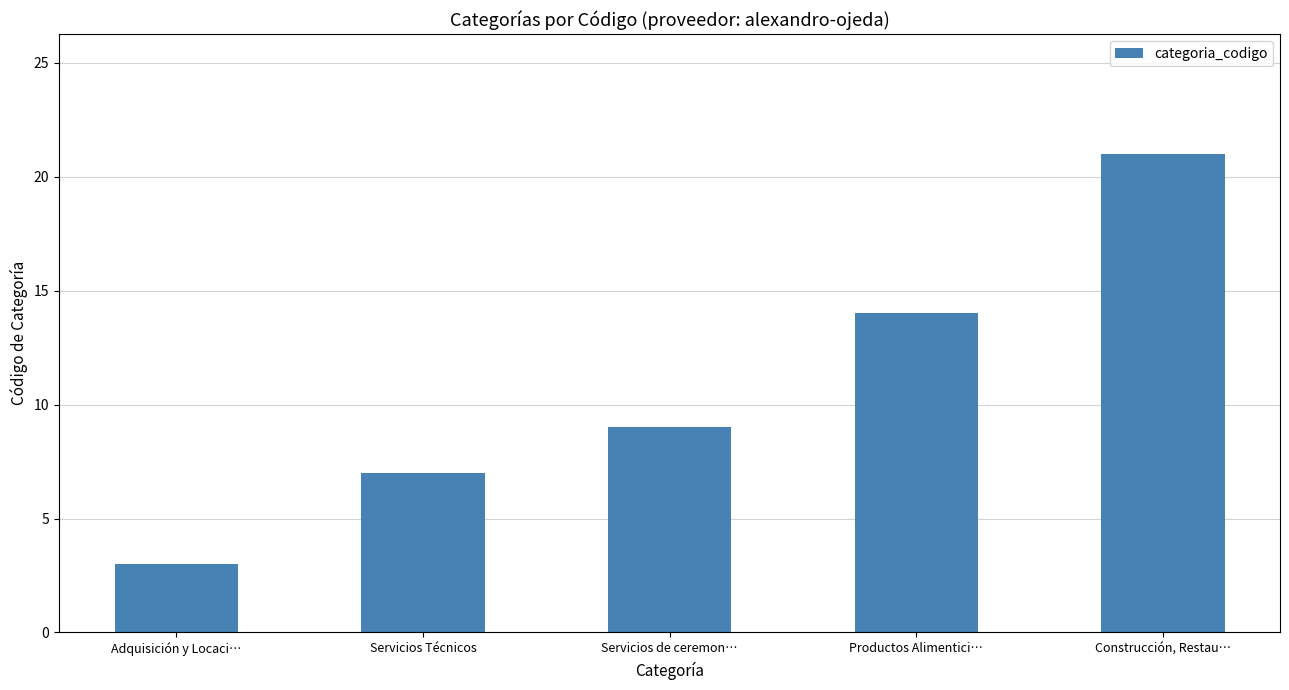

What is the greatest value displayed?

21